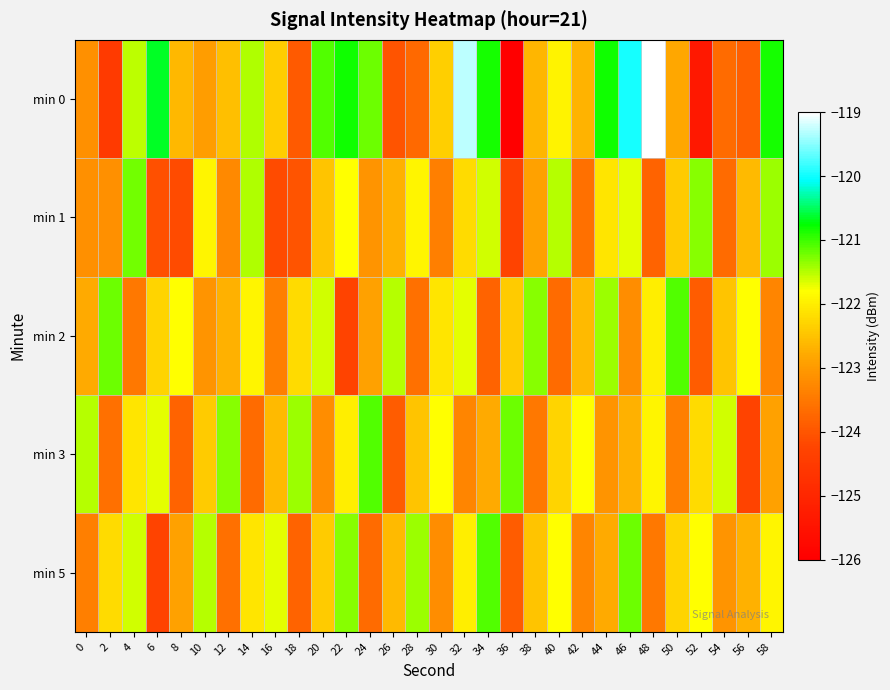

What is the difference between the highest and lowest values at 52?

4.1